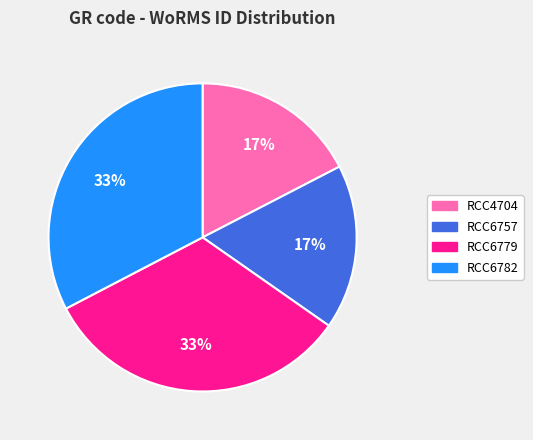

Is there a majority slice in this chart?

No